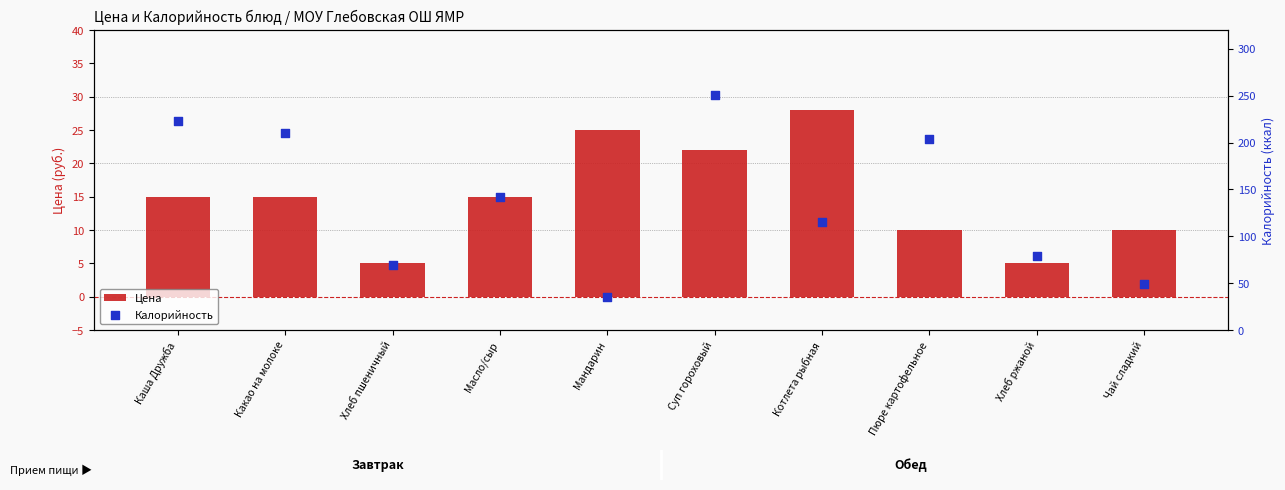

At which category is the sum across all series the highest?

Суп гороховый